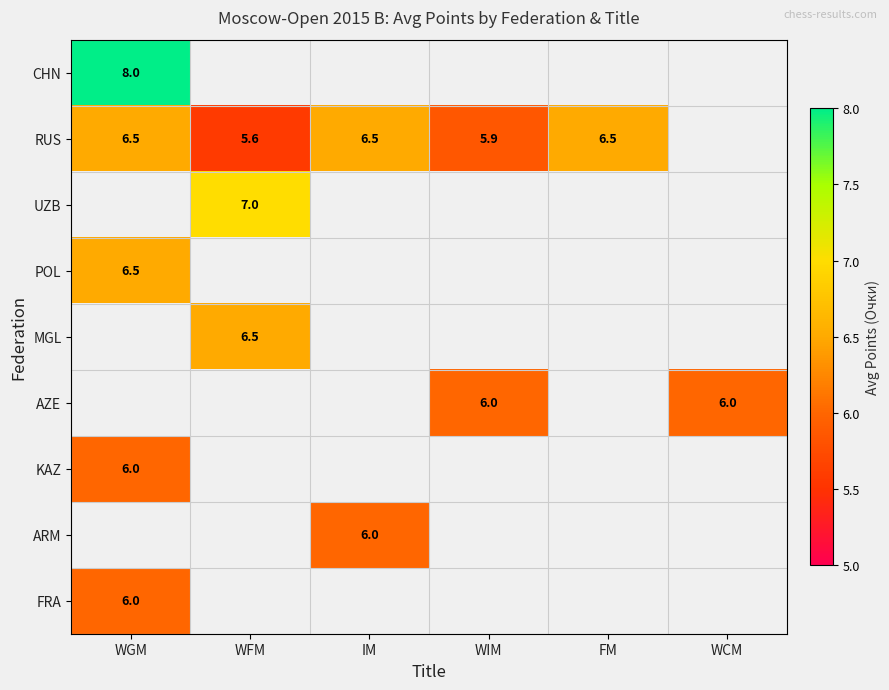

At which category does the chart reach its peak across all series?

WGM